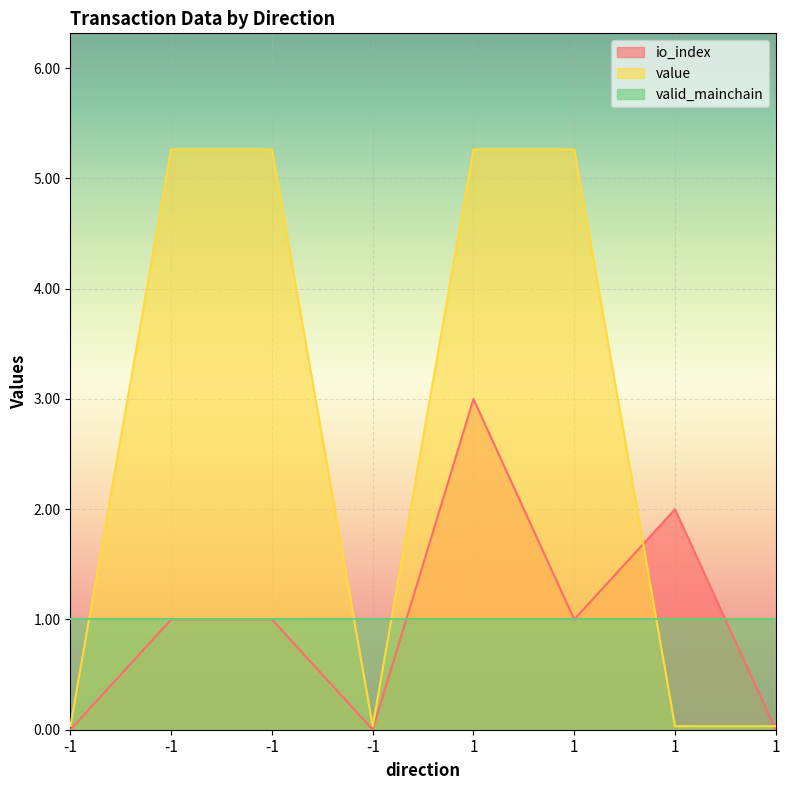

Between 1 and -1, which is larger?

1